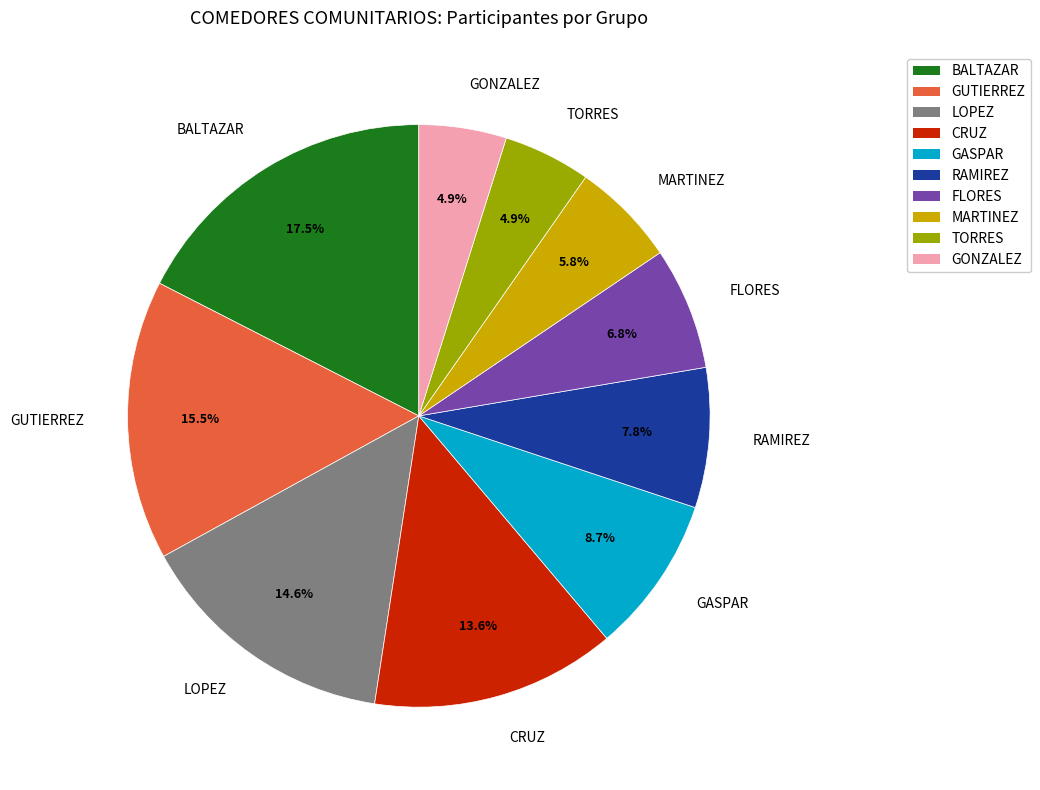

Is GUTIERREZ the majority of the pie?

No